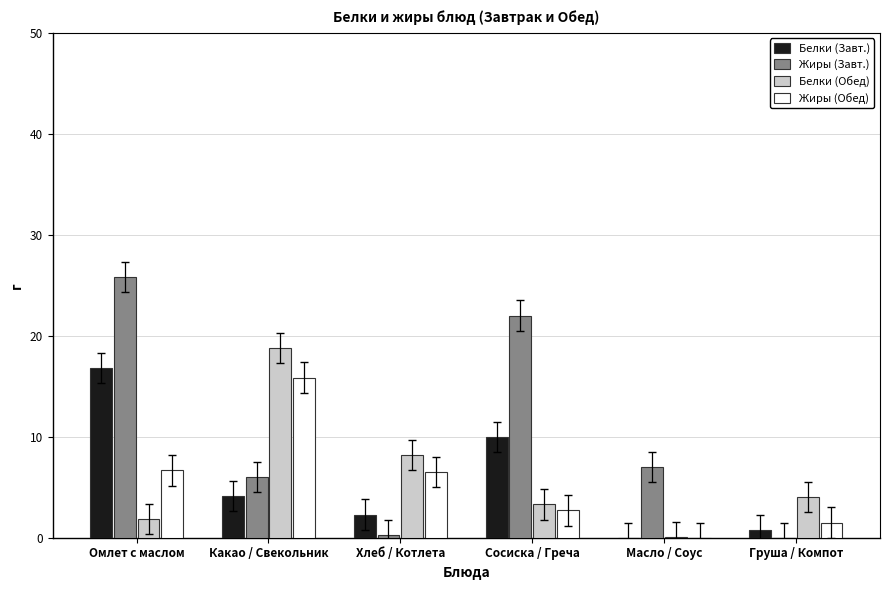

What are all the series names shown in the legend?

Белки (Завт.), Жиры (Завт.), Белки (Обед), Жиры (Обед)